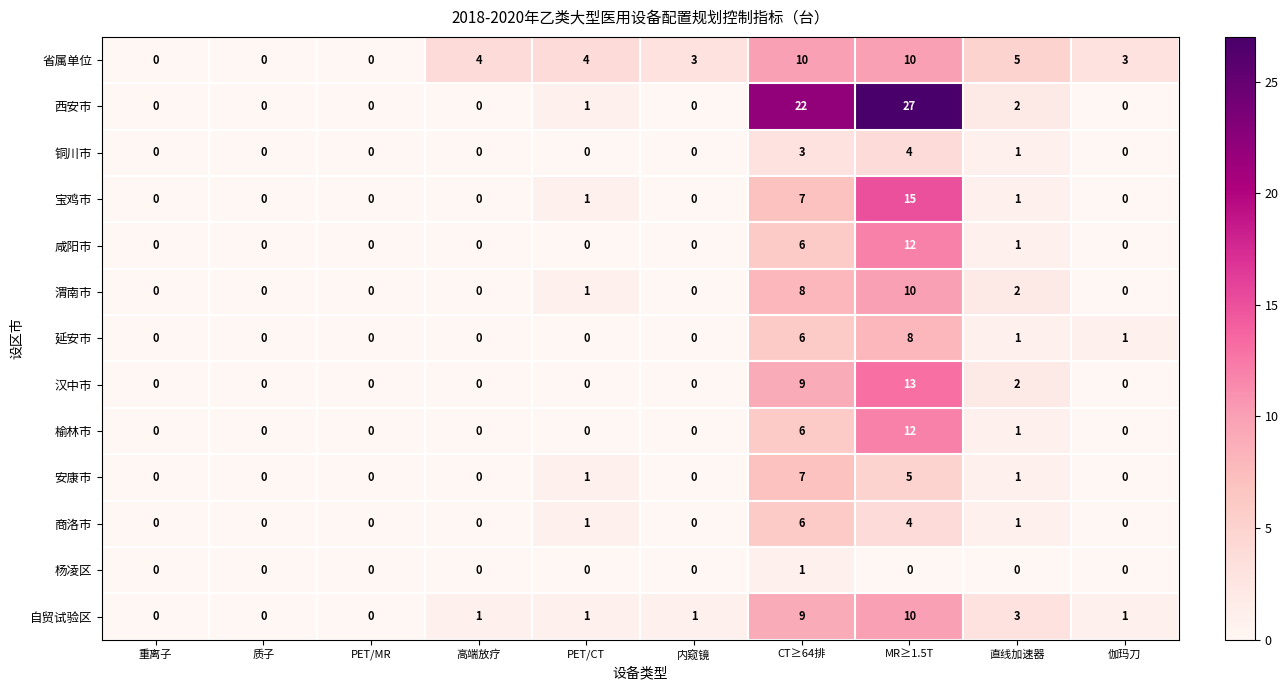

Count the number of categories in the chart.

10